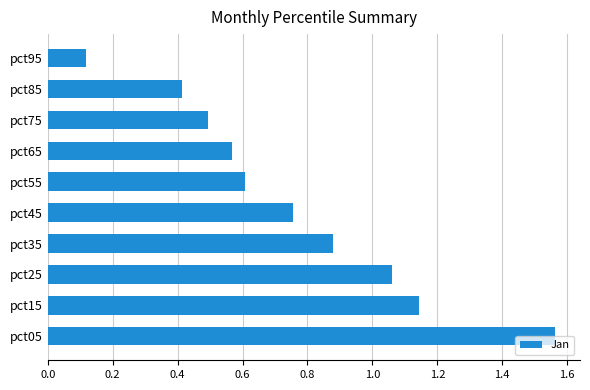

Is it true that the value at pct75 is 0.8?

False